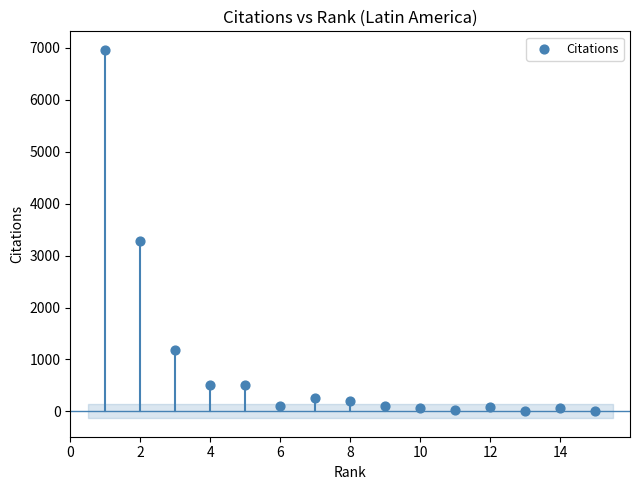

What is the range of X values (max minus min)?

14